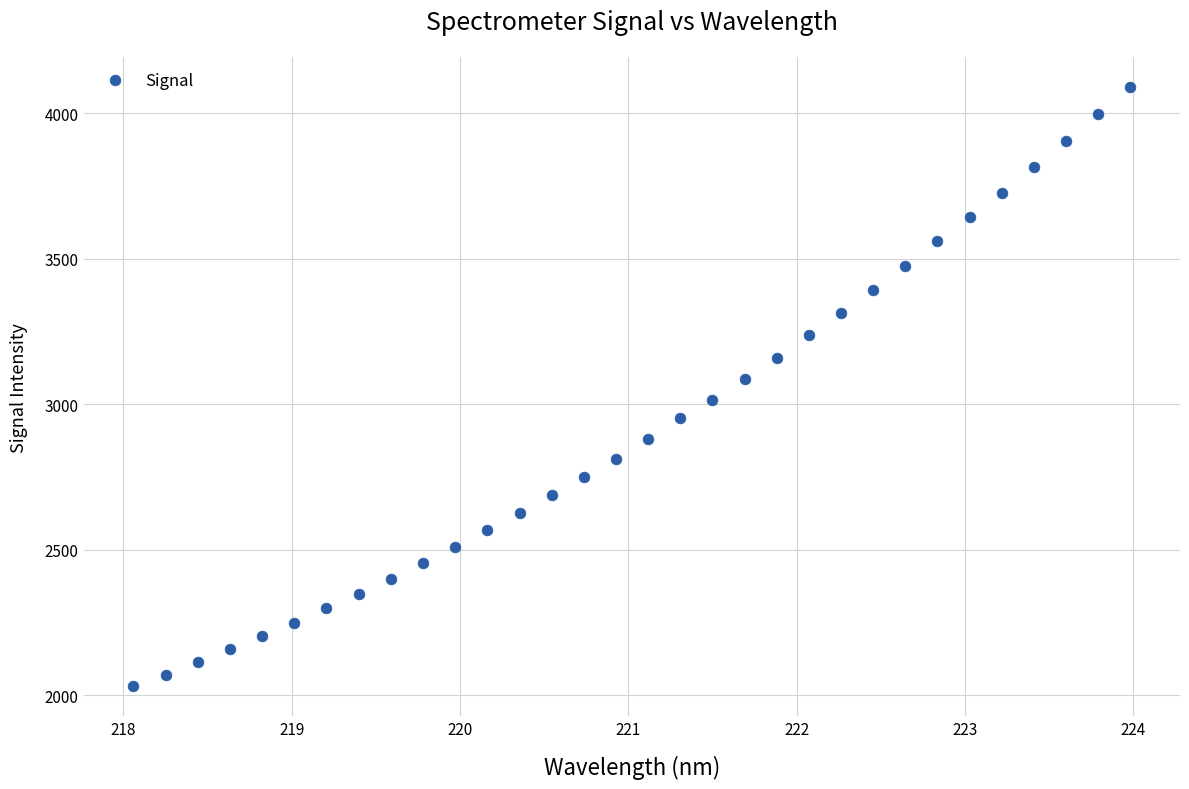

What is the range of X values (max minus min)?

5.9